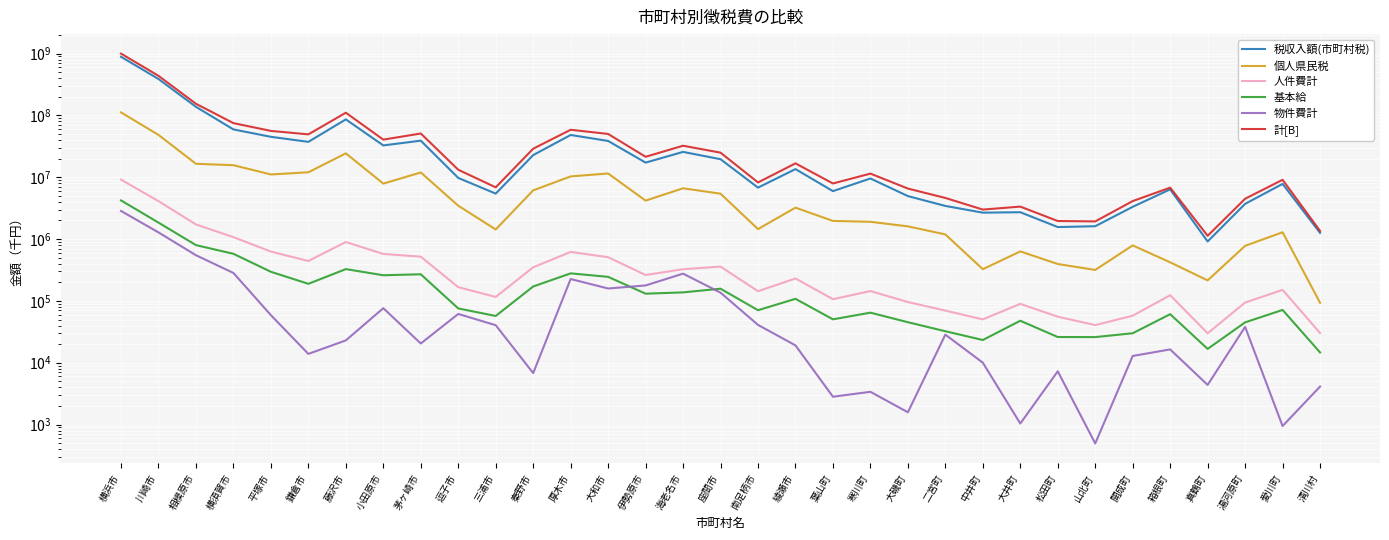

Where does the 計[B] series first go above 13211313?

横浜市